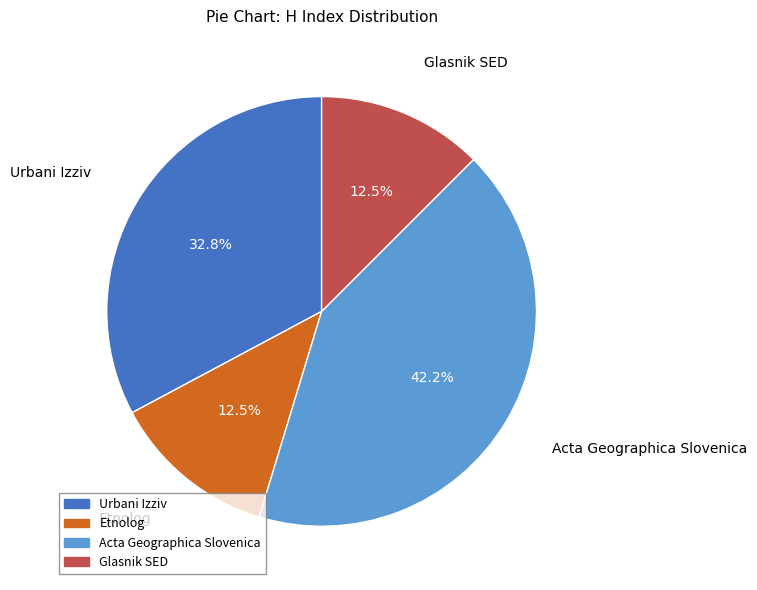

Is it true that Etnolog is 22% of the pie?

False